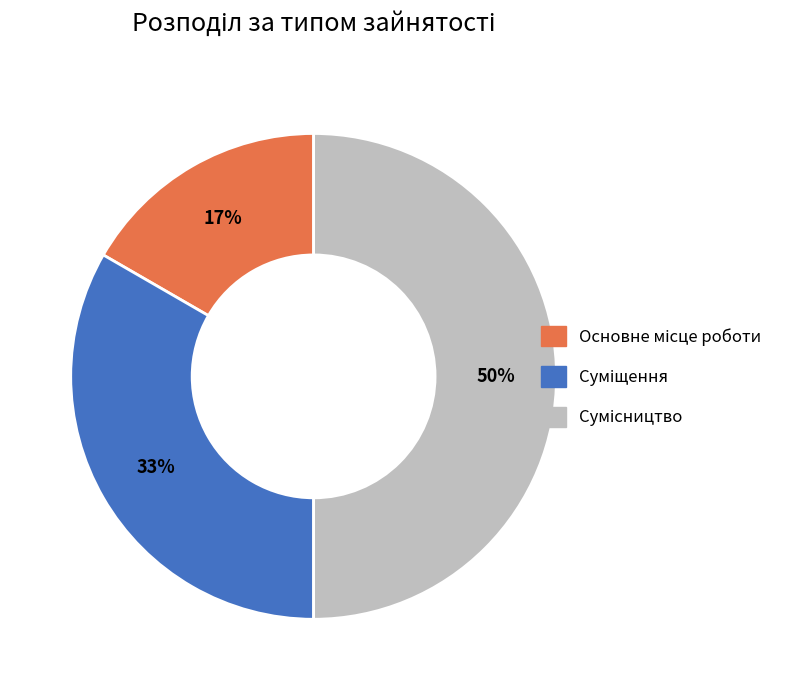

To the nearest percent, what is the difference between the largest and smallest slice percentages?

33%